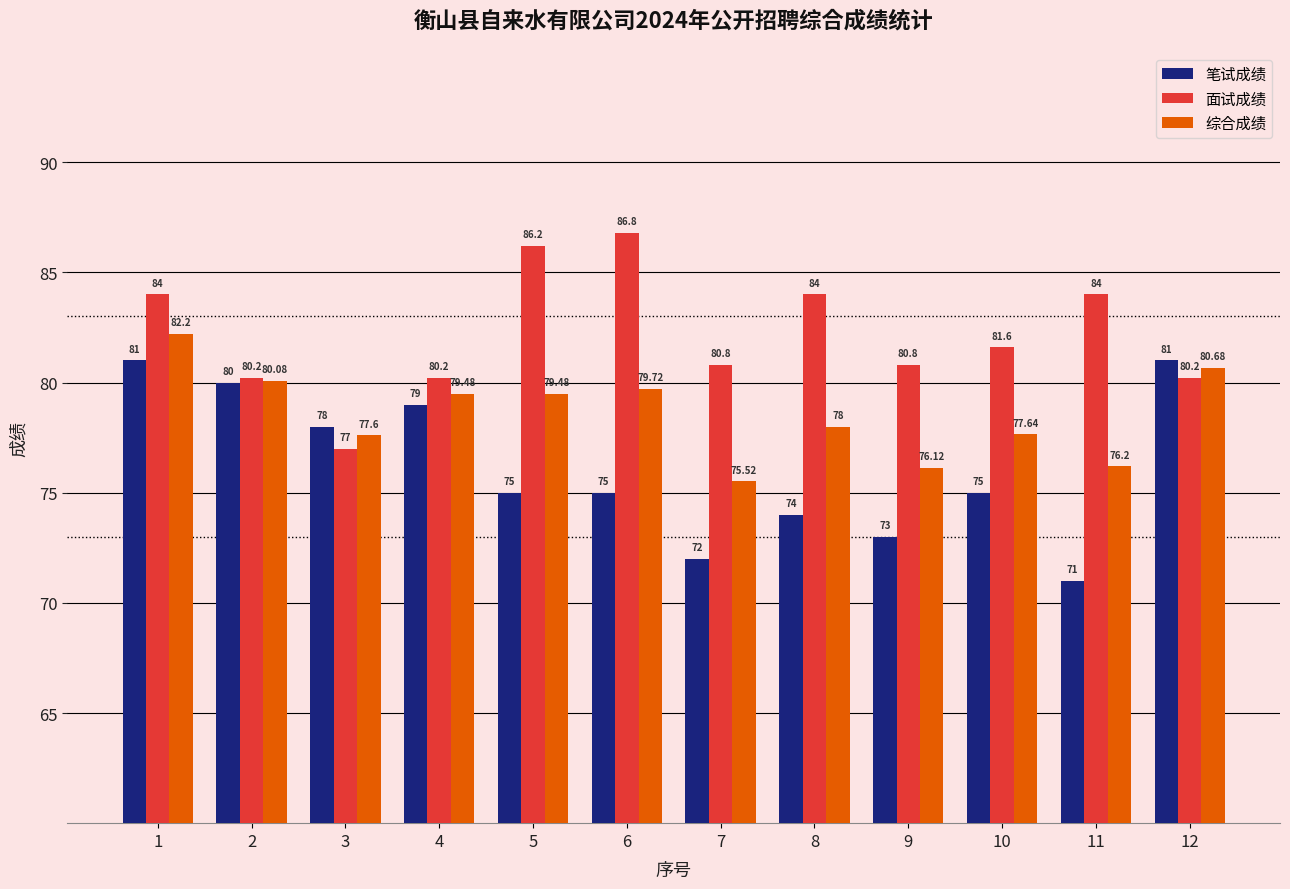

What is the difference between the maximum and second lowest values in the 笔试成绩 series?

9.0